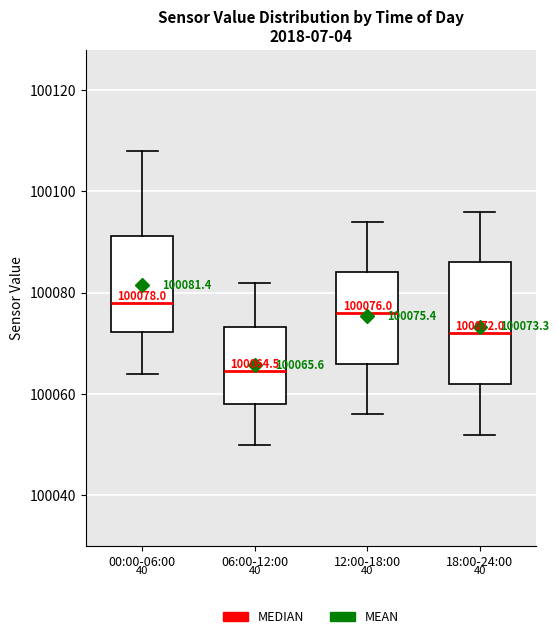

Which box's median line is the highest?

00:00-06:00